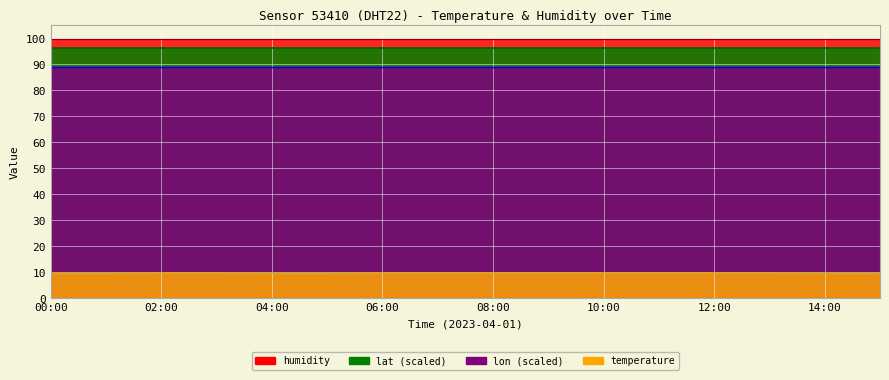

What is the sum of the humidity values at 05:00 and 12:00?

199.8